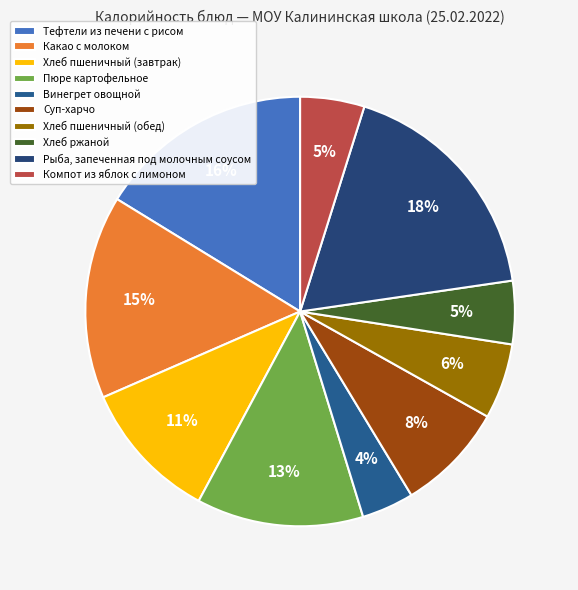

How many segments does this pie chart have?

10